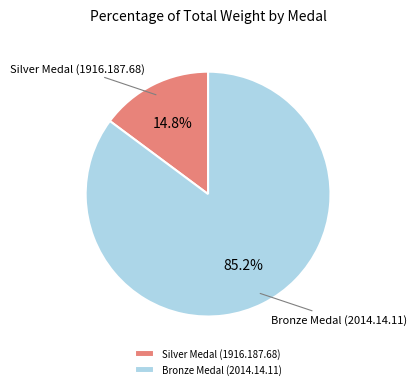

Which category accounts for the majority?

Bronze Medal (2014.14.11)